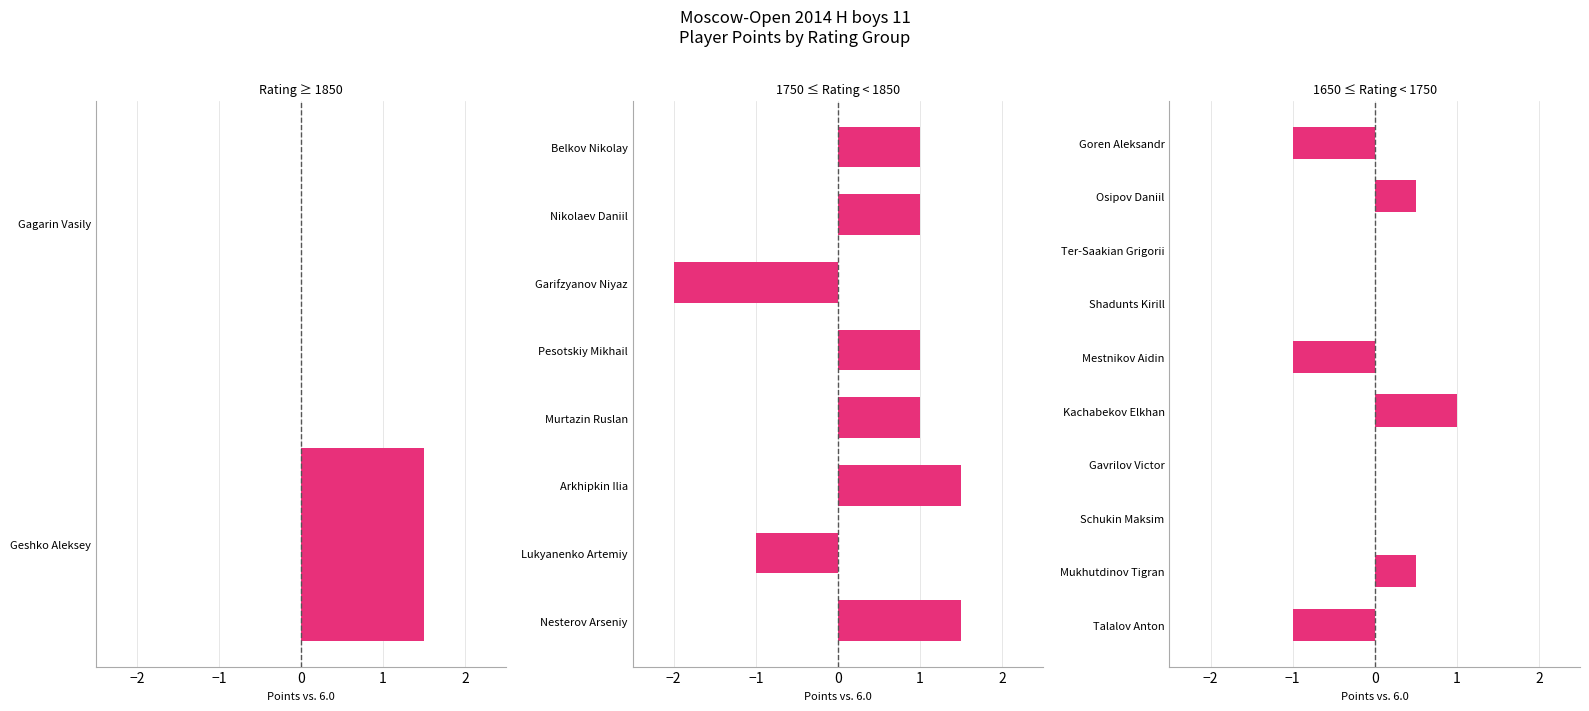

Count the number of data series in this chart.

1